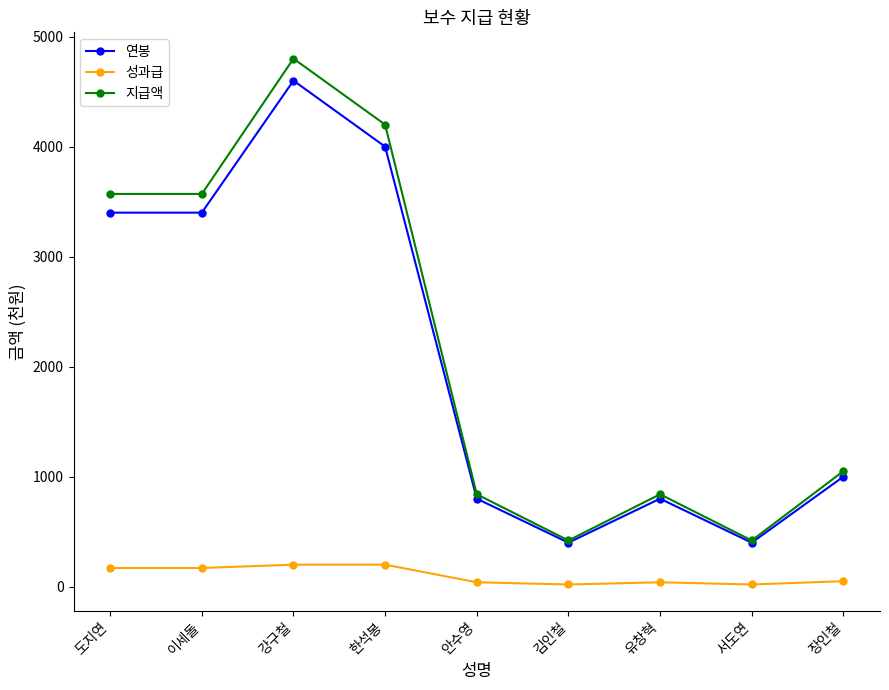

Is the value of 지급액 at 강구철 greater than the value of 성과급 at 강구철?

Yes